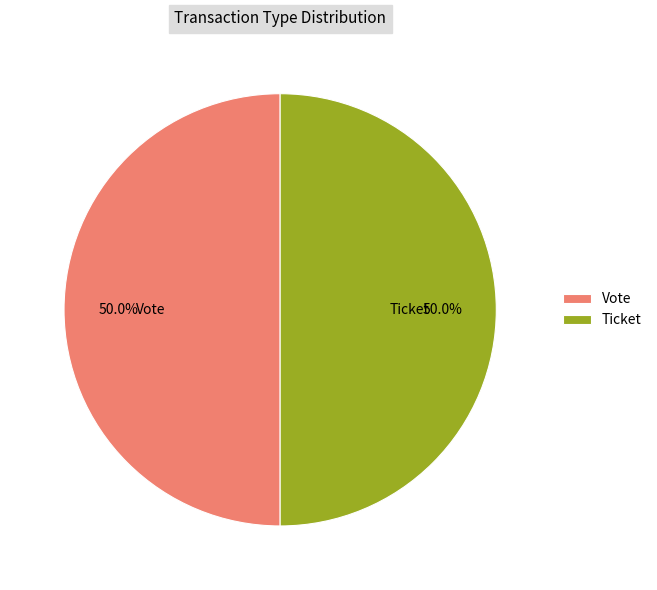

Count the number of slices in the pie.

2